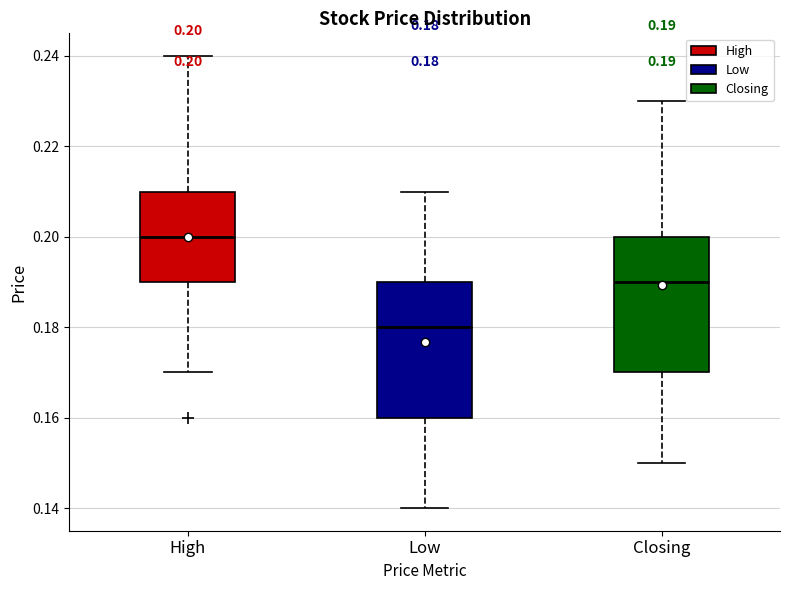

Which box's median line is the lowest?

Low